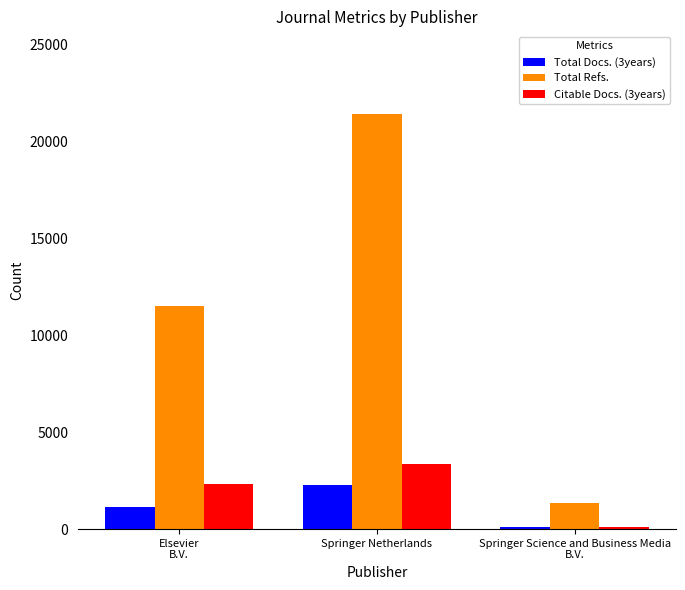

How many values in the Citable Docs. (3years) series are below 2342?

1